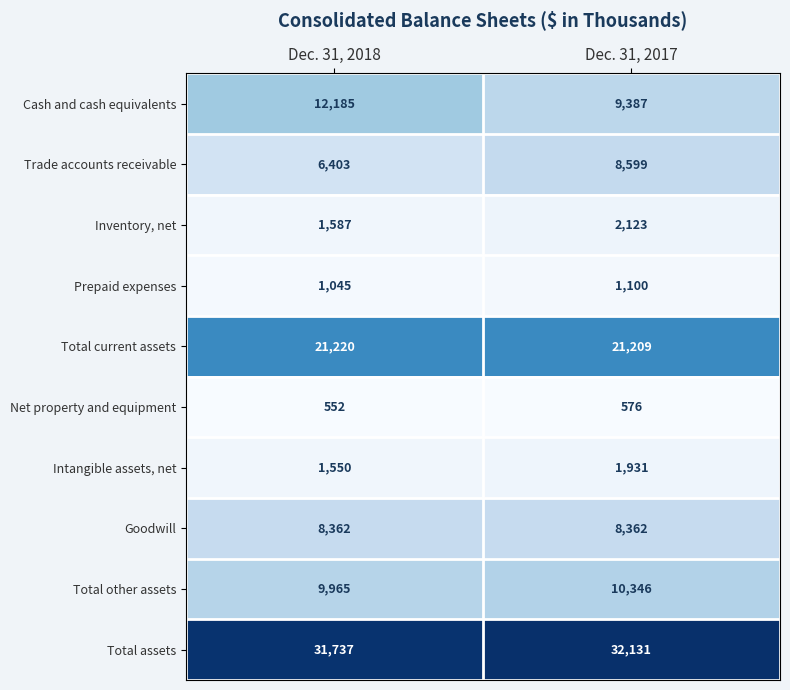

What is the average value of the Total other assets series?

10156